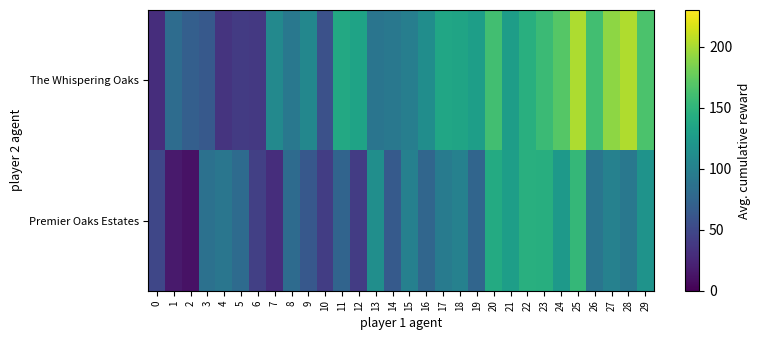

Between 2 and 10, which series saw the biggest shift?

Premier Oaks Estates